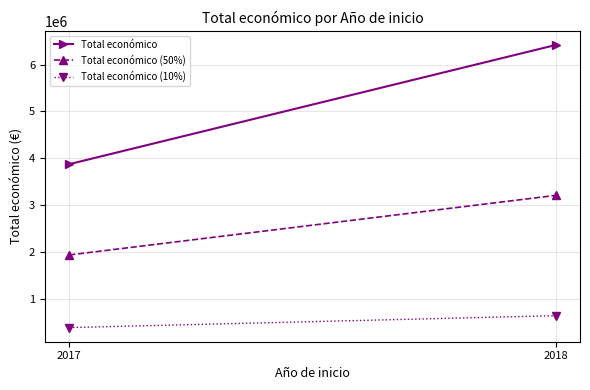

Which category has the highest value in the Total económico (50%) series?

2018